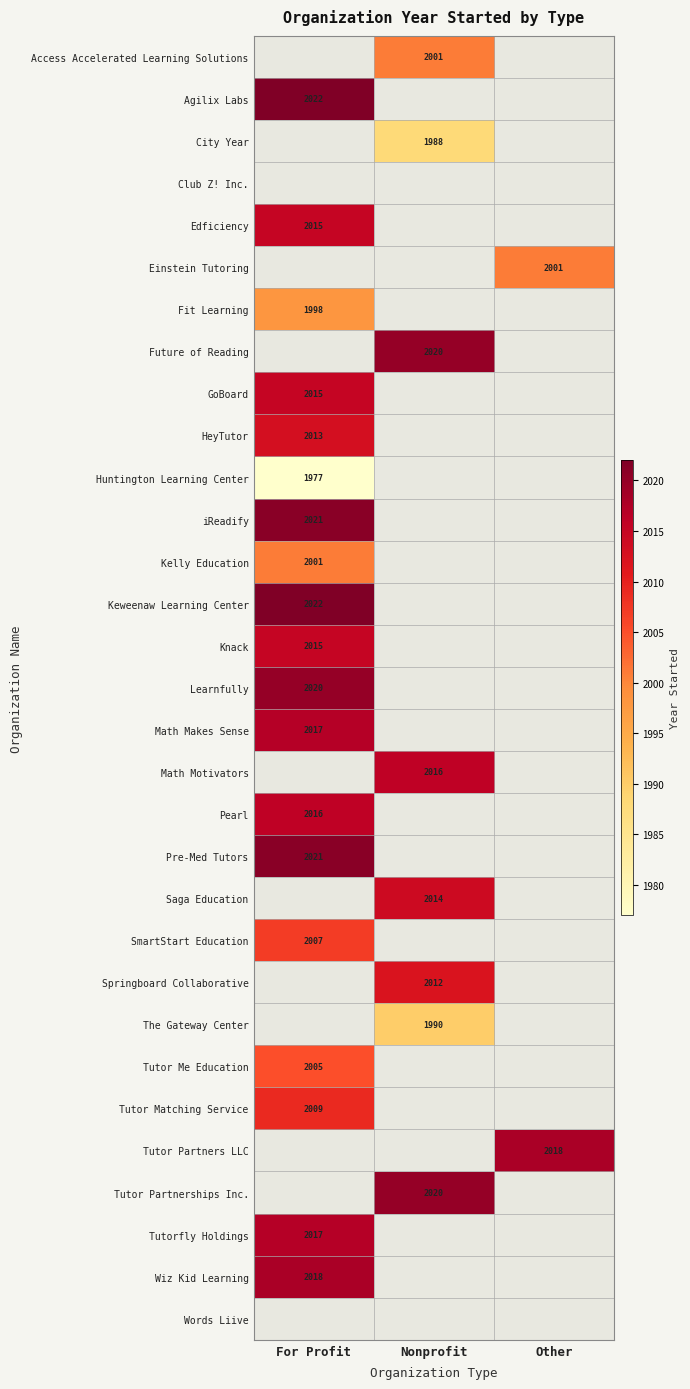

Between Other and For Profit, which is larger?

For Profit